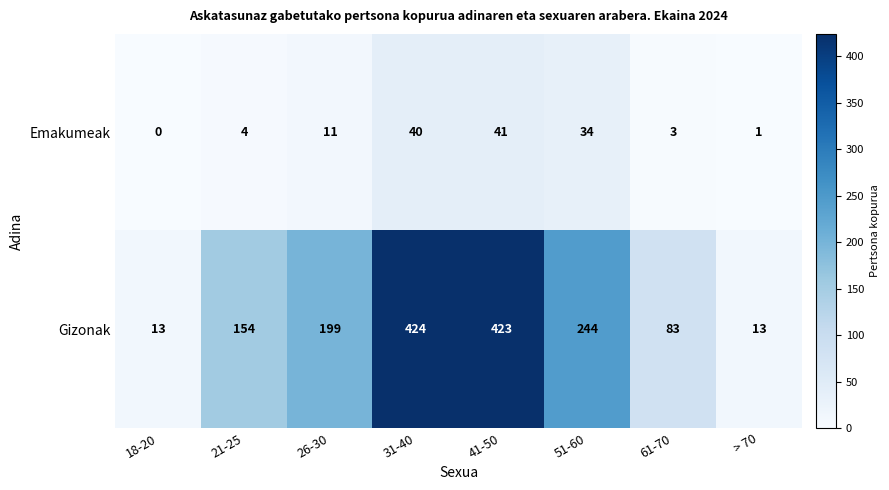

What is the difference between the maximum and minimum values in the Gizonak series?

411